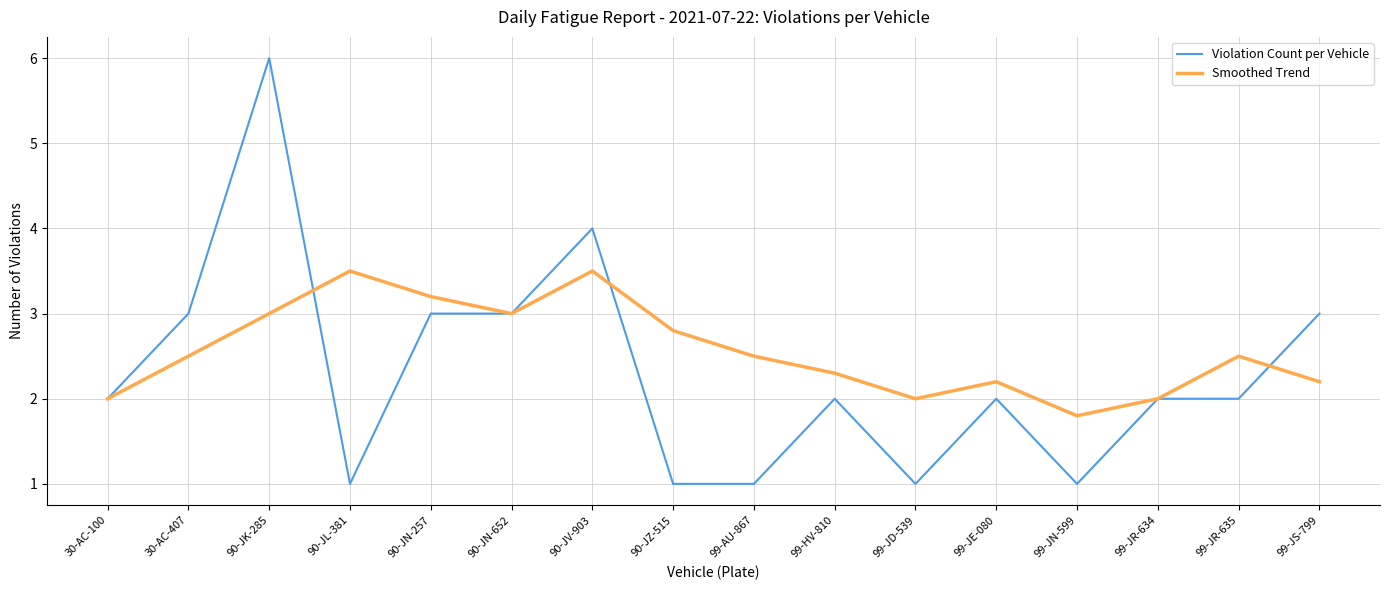

True or false: Violation Count per Vehicle has more than 0 interior local peaks.

True